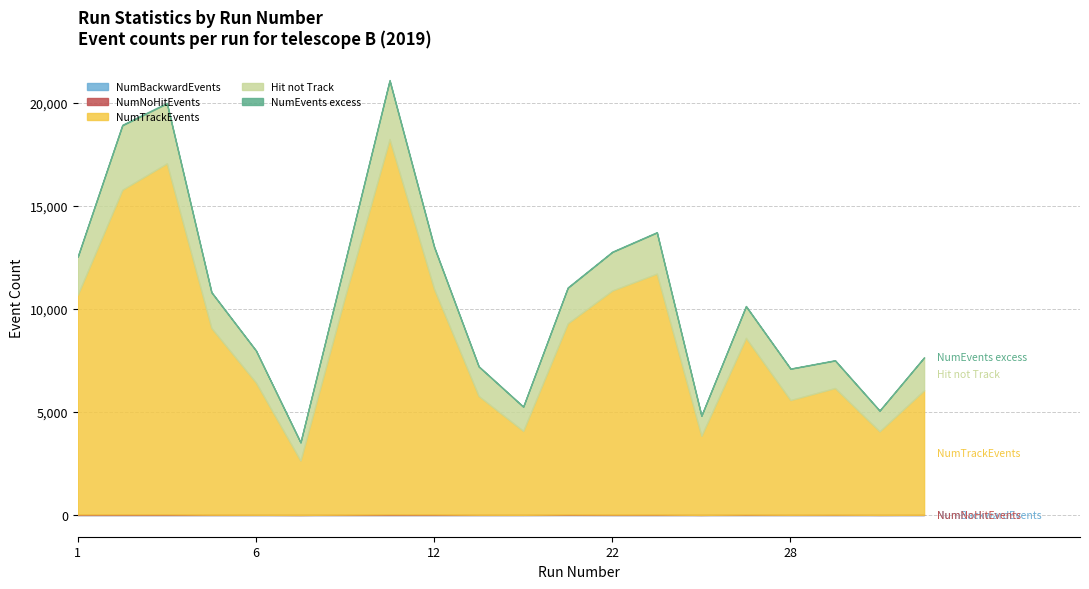

Reading left to right, what are all the values shown in this chart?

NumTrackEvents: 1=10670	2=15754	4=17036	5=9063	6=6421	7=2637	8=10581	10=18210	12=10944	16=5765	19=4074	20=9277	22=10875	23=11692	26=3836	27=8573	28=5567	29=6145	32=4054	35=6041
NumHitEvents: 1=12531	2=18909	4=19970	5=10805	6=7975	7=3521	8=12276	10=21077	12=12996	16=7205	19=5252	20=11020	22=12761	23=13705	26=4815	27=10123	28=7095	29=7494	32=5062	35=7642
NumEvents: 1=12558	2=18938	4=19999	5=10819	6=7984	7=3524	8=12293	10=21107	12=13022	16=7216	19=5259	20=11042	22=12780	23=13726	26=4819	27=10143	28=7105	29=7510	32=5067	35=7652
NumNoHitEvents: 1=27	2=29	4=29	5=14	6=9	7=3	8=17	10=30	12=26	16=11	19=7	20=22	22=19	23=21	26=4	27=20	28=10	29=16	32=5	35=10
NumBackwardEvents: 1=1	2=1	4=1	5=1	6=1	7=1	8=1	10=1	12=1	16=1	19=1	20=4	22=1	23=1	26=1	27=2	28=1	29=1	32=1	35=1